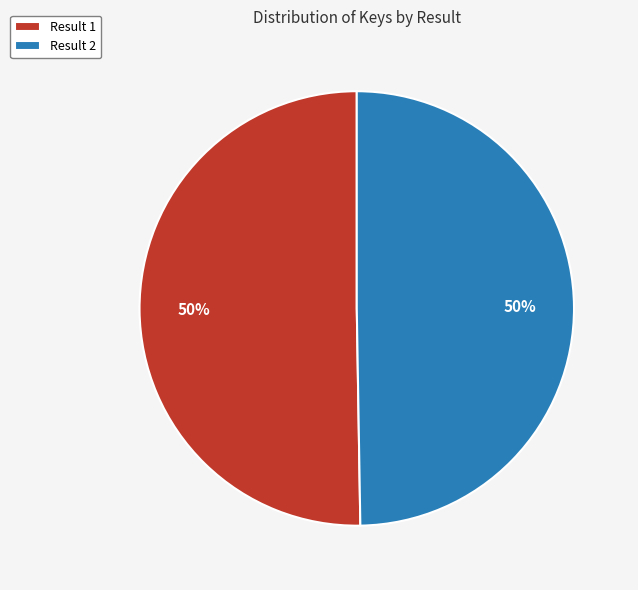

Combined, do Result 2 and Result 1 account for over 50%?

Yes